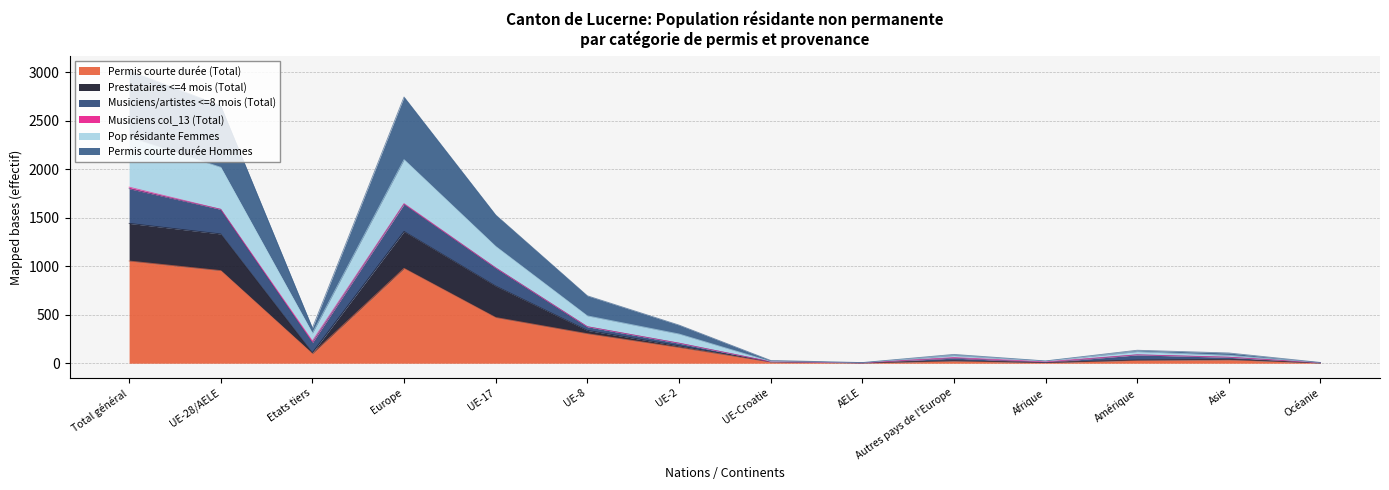

How many interior local peaks does the Permis courte durée (Total) series have?

3